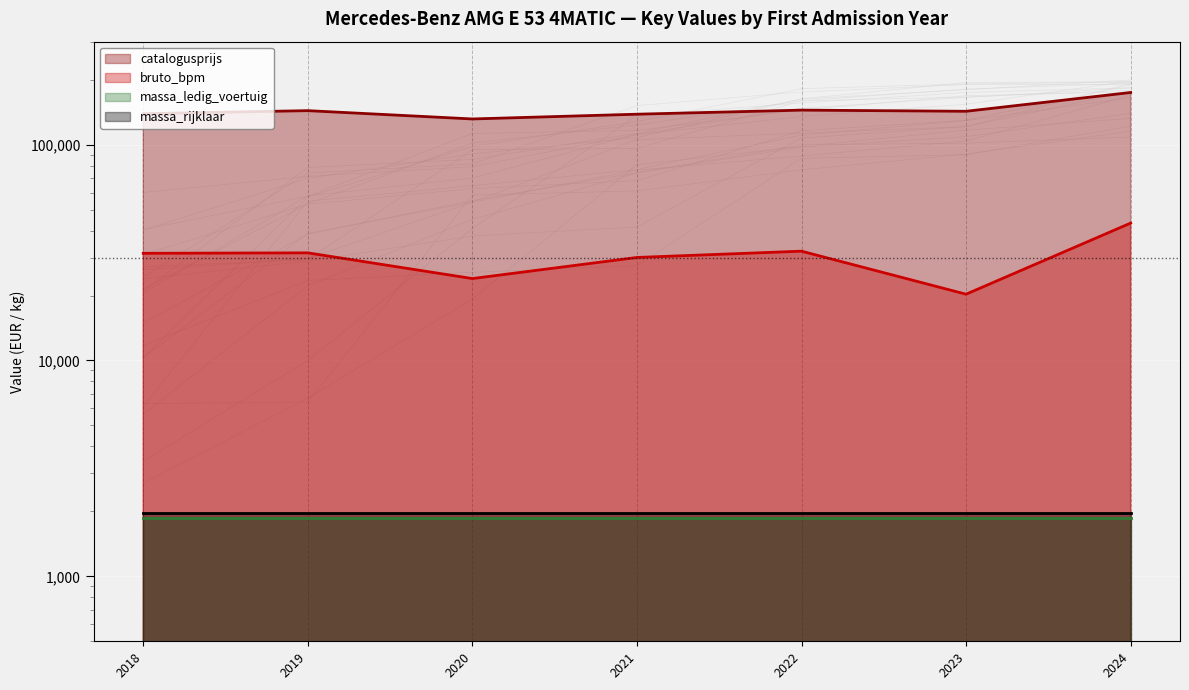

What is the difference between the maximum and second lowest values in the bruto_bpm series?

19339